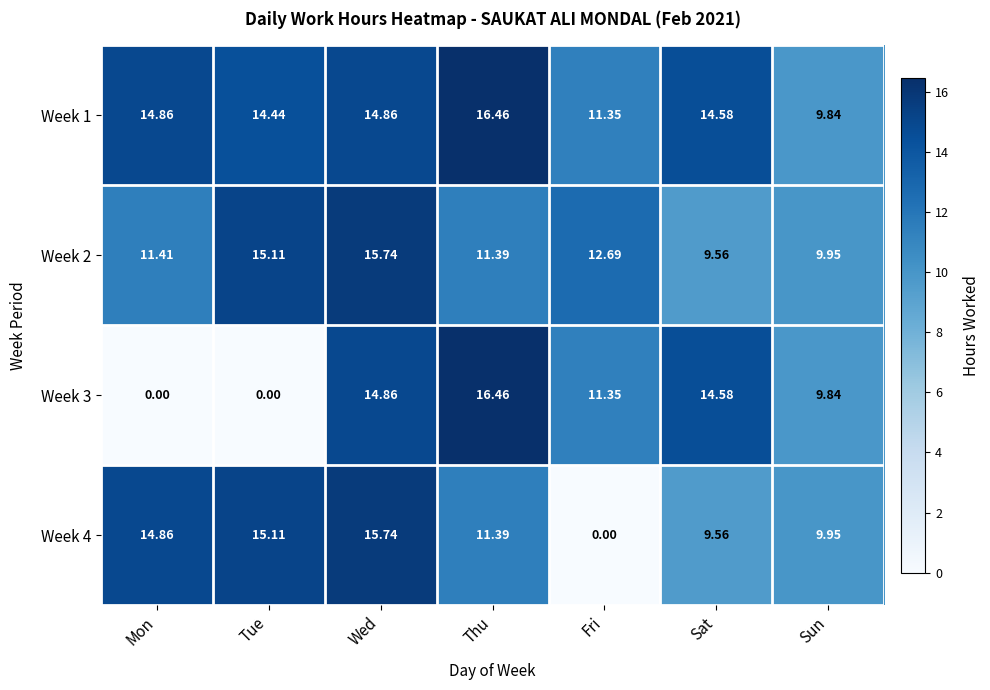

Count the number of data series in this chart.

4